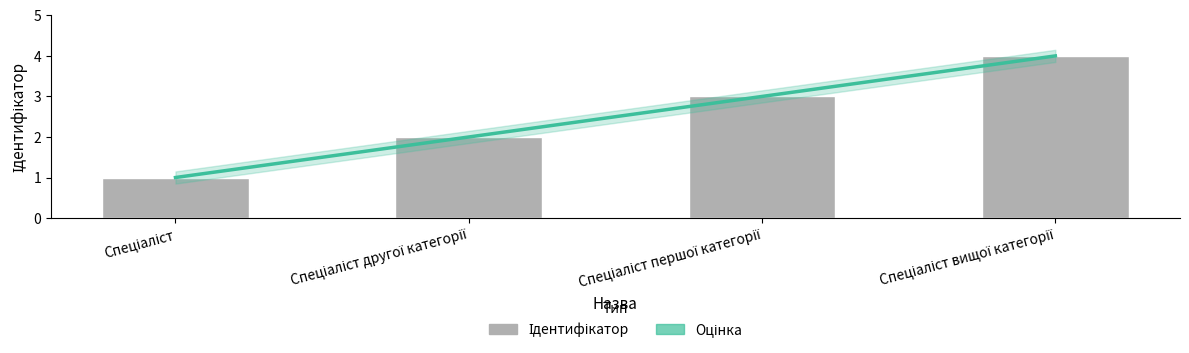

Is it true that the value at Спеціаліст вищої категорії is 4?

True